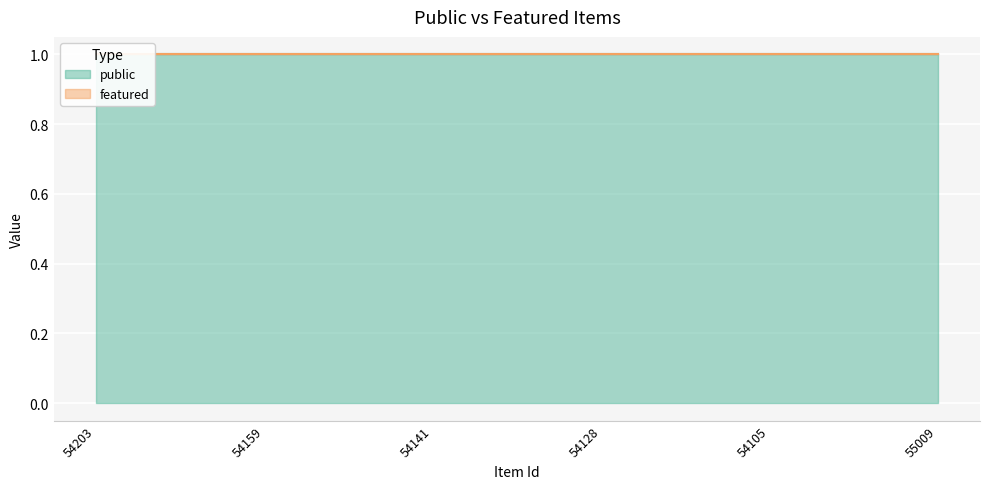

True or false: public and featured cross at least once.

False